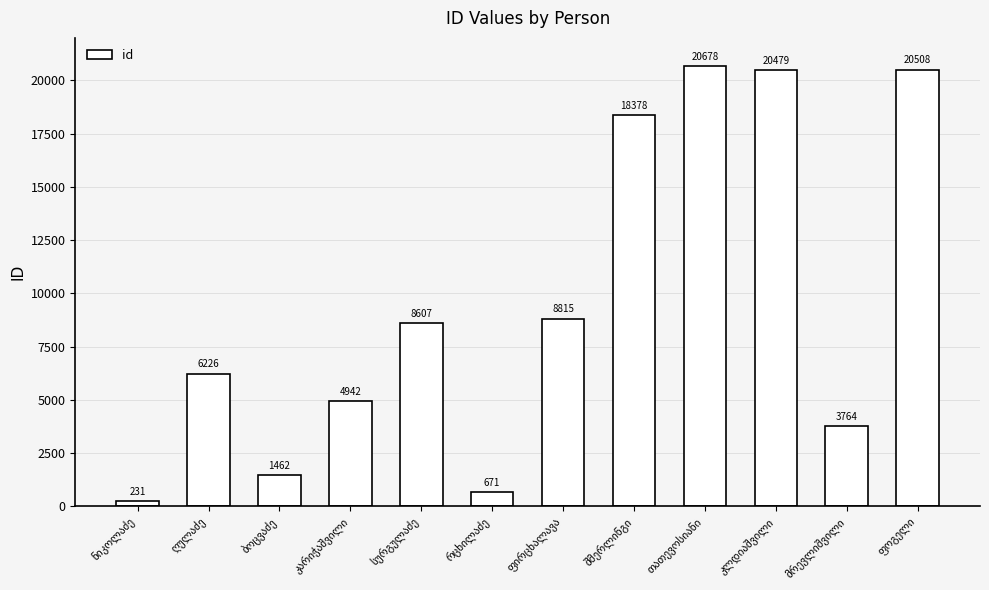

What is the value of the 7th bar from the left?

8815